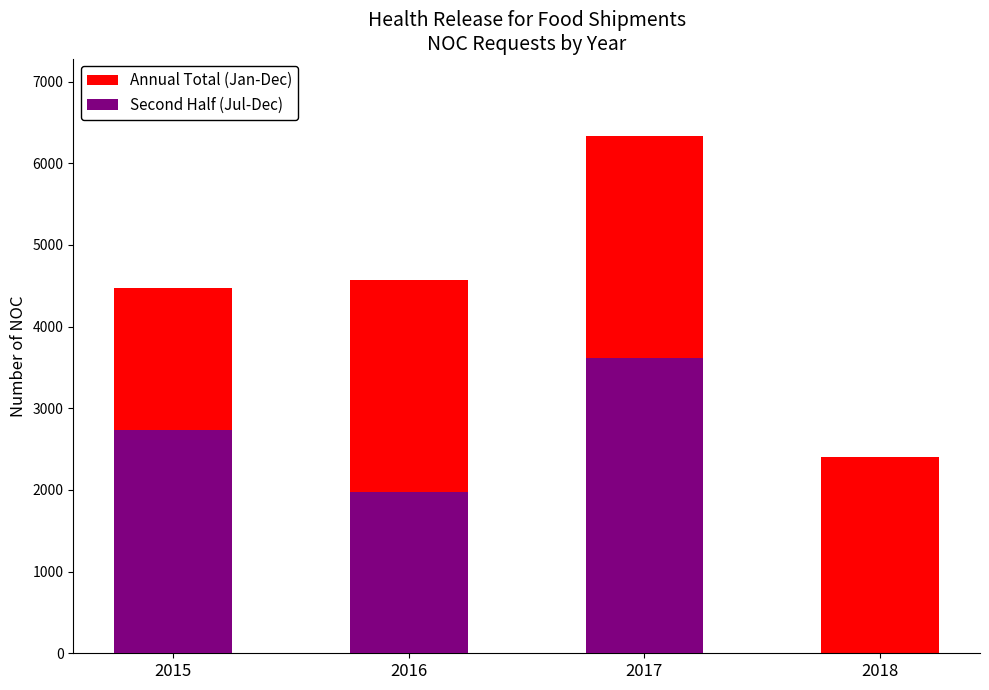

True or false: Second Half (Jul-Dec) has a value of -2123 at 2018.

False